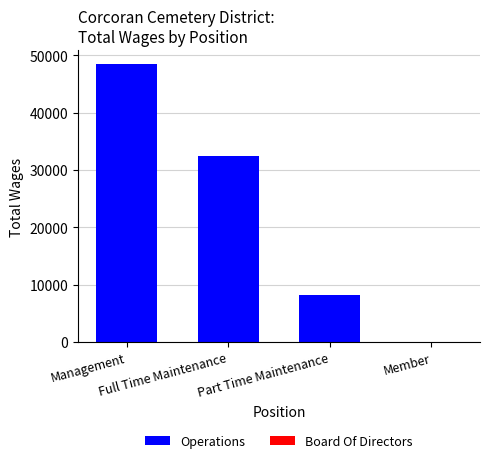

What is the difference between the maximum and minimum values?

40303